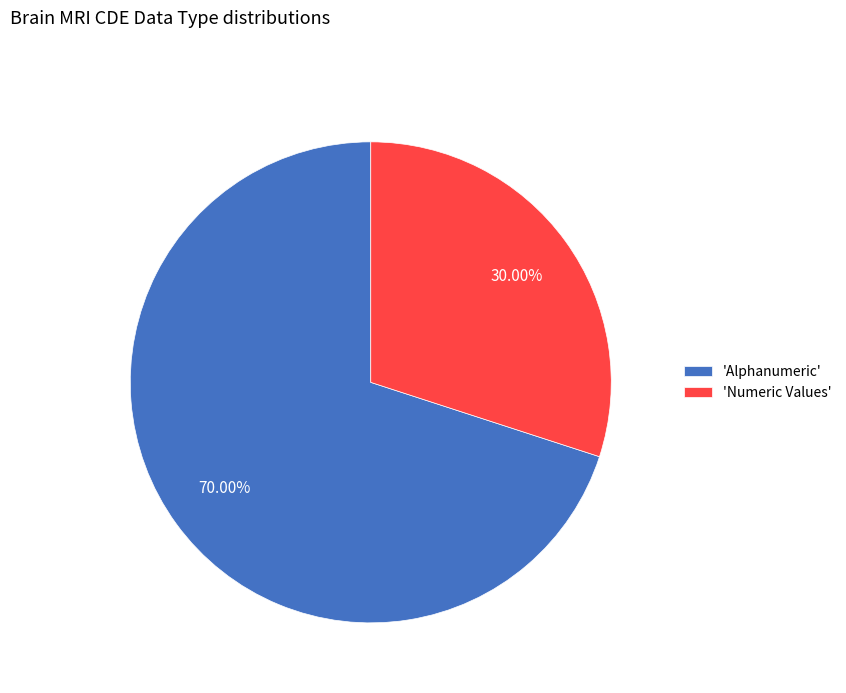

Is 'Numeric Values' the majority of the pie?

No